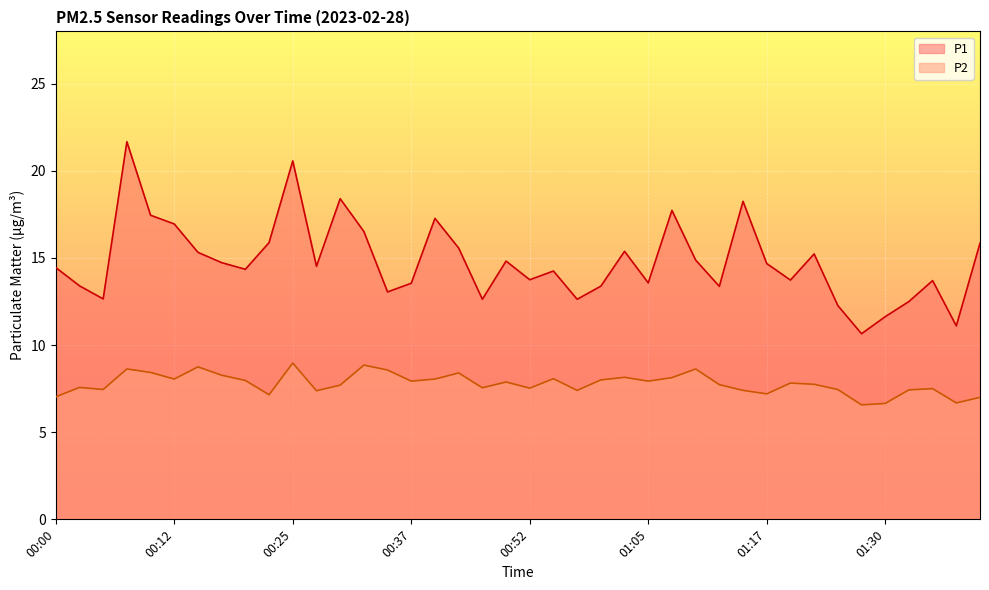

What position from the right is 00:22?

31